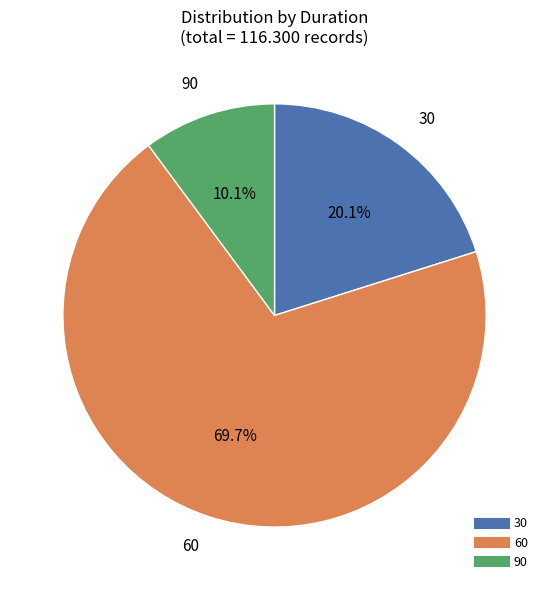

Count the number of slices in the pie.

3